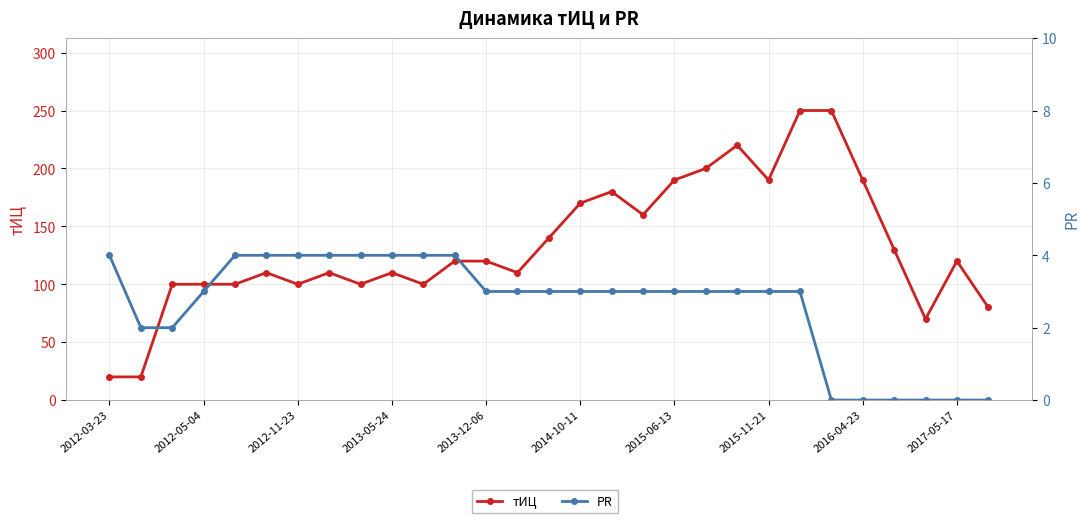

Which series has the largest total across all categories?

тИЦ